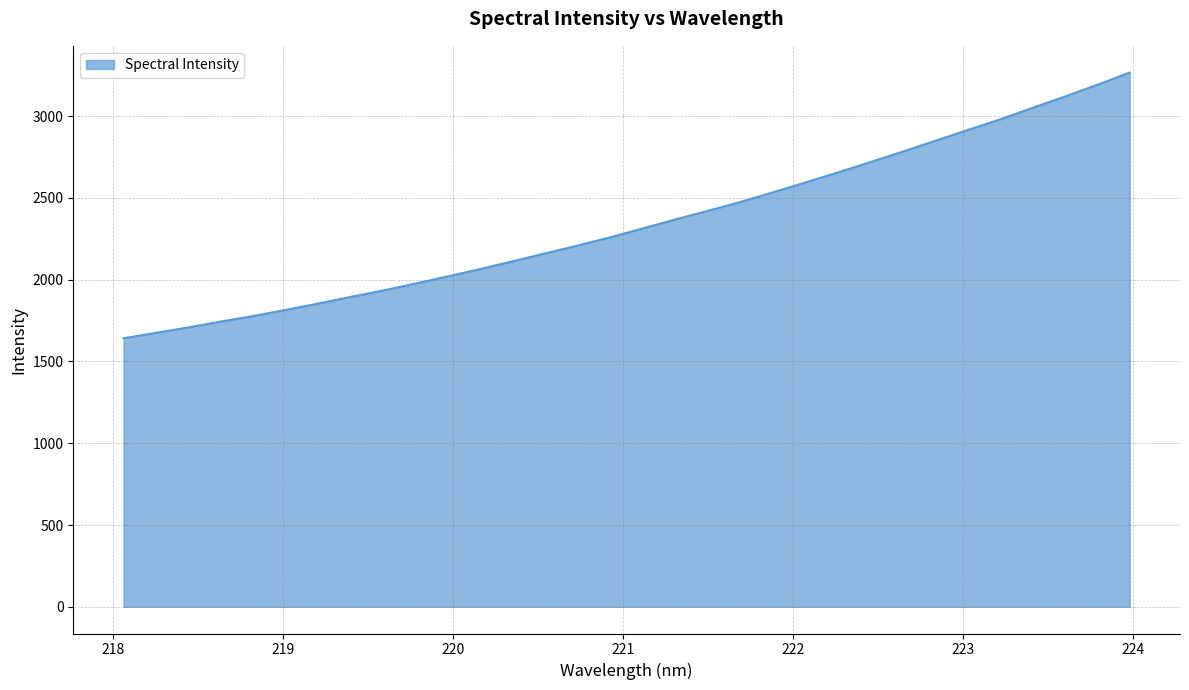

What is the greatest value displayed?

3266.0